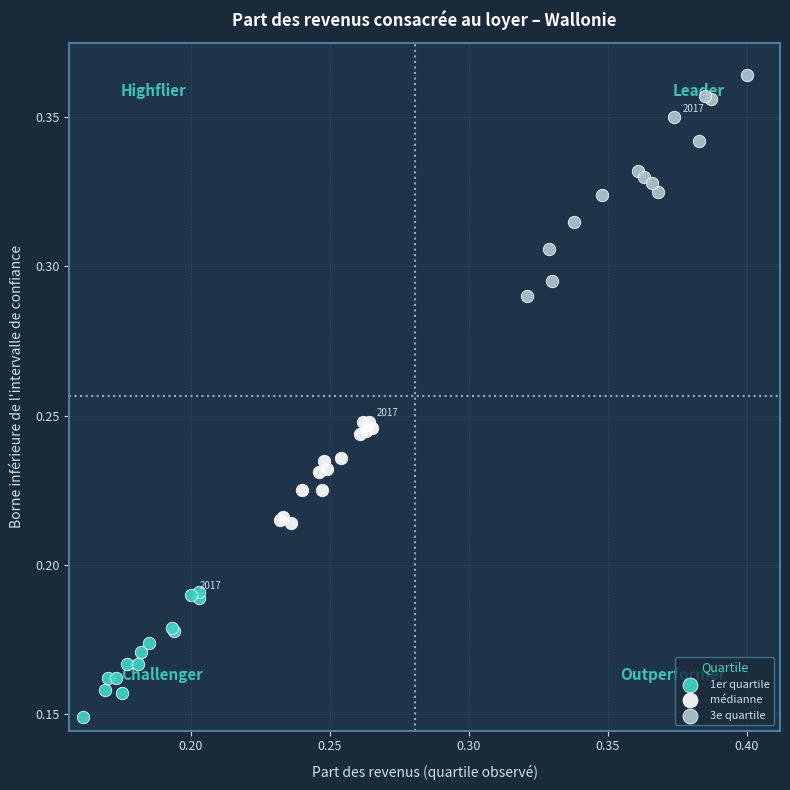

Which series has the largest Y range (max minus min)?

3e quartile